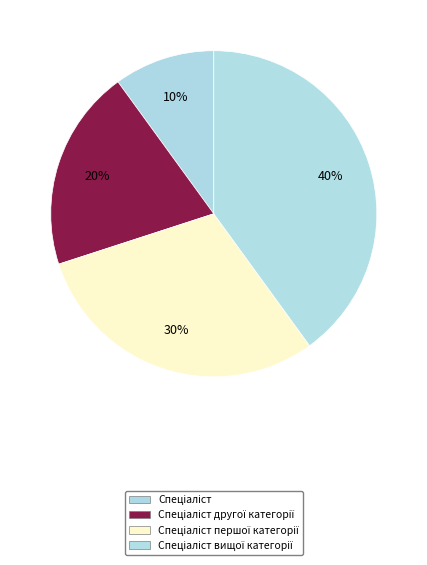

To the nearest percent, what percentage of the pie is Спеціаліст вищої категорії?

40%